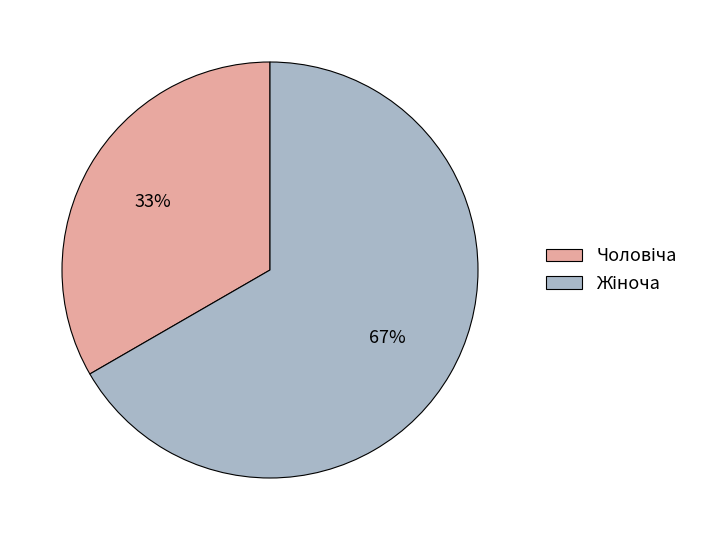

To the nearest percent, what is the average slice percentage?

50%